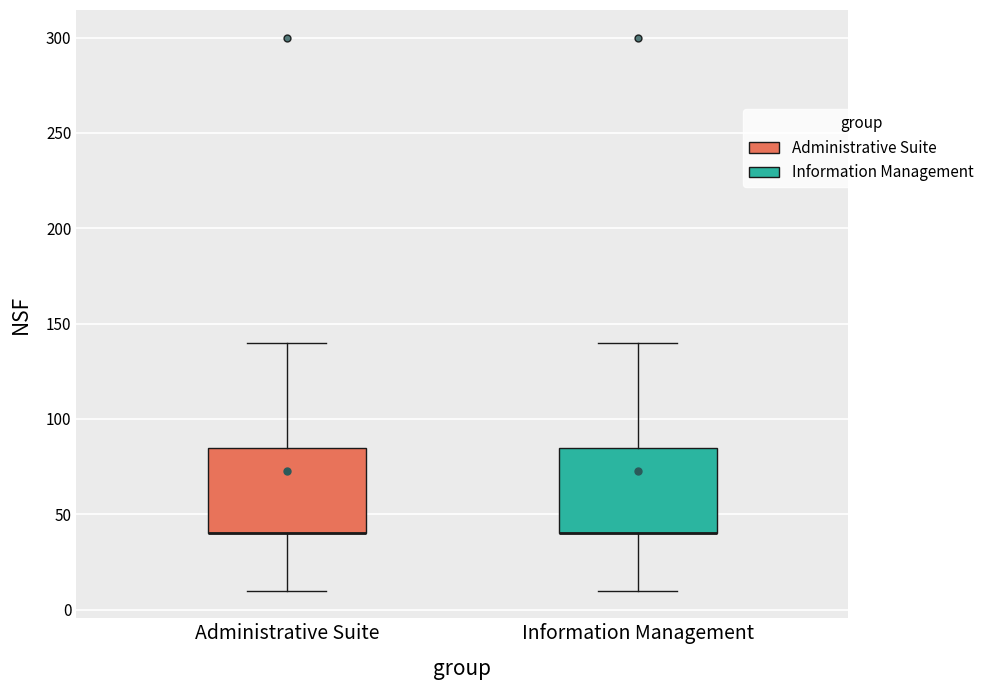

Reading left to right, transcribe this box plot: for each box, give where its median line is, the range the box spans, and where its two whiskers end, as read against the y-axis. The values are not printed on the chart, so give them approximately, as read against the axis.

Administrative Suite: median 40 (drawn on the box's lower edge), box 40 to 85, whiskers 10 to 140
Information Management: median 40 (drawn on the box's lower edge), box 40 to 85, whiskers 10 to 140